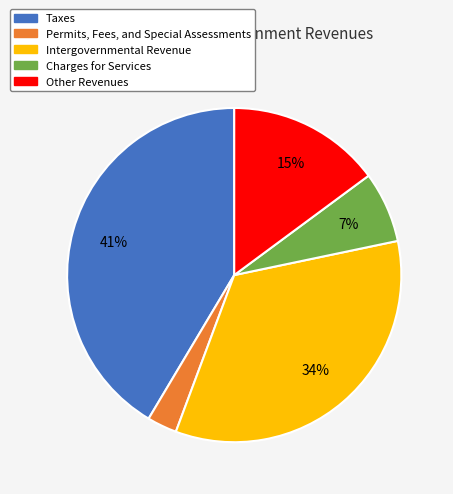

To the nearest percent, what is the combined percentage of Other Revenues and Taxes?

56%